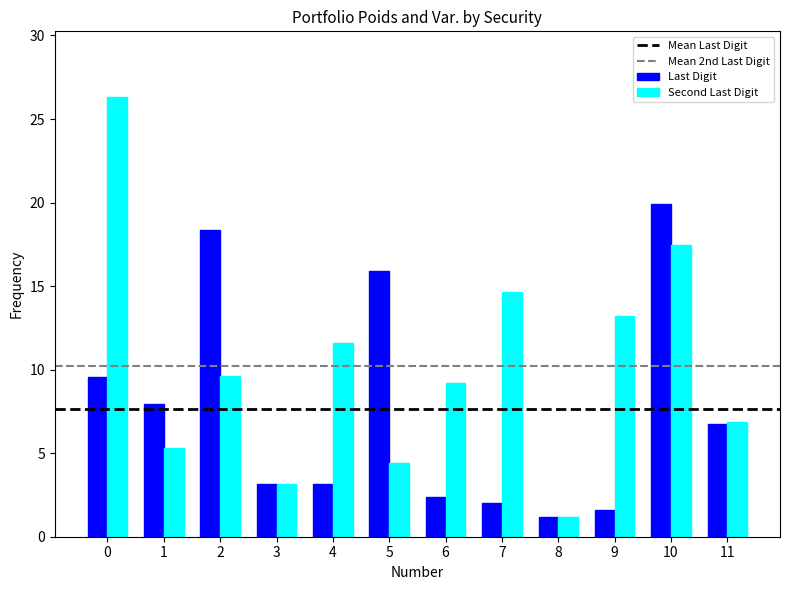

At which label does Second Last Digit reach its minimum?

8